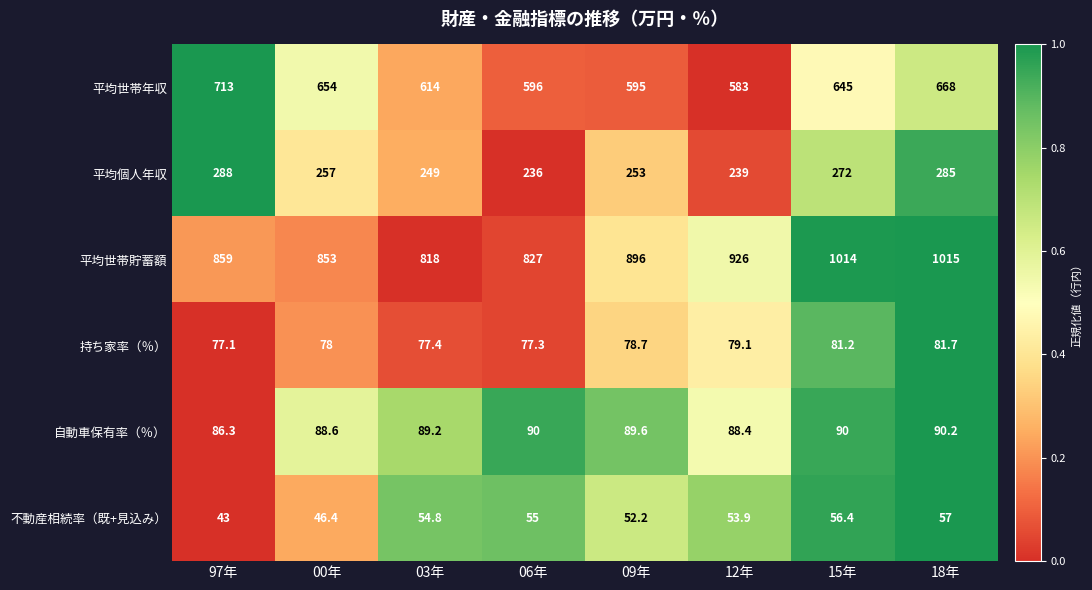

At which category is the sum across all series the highest?

18年